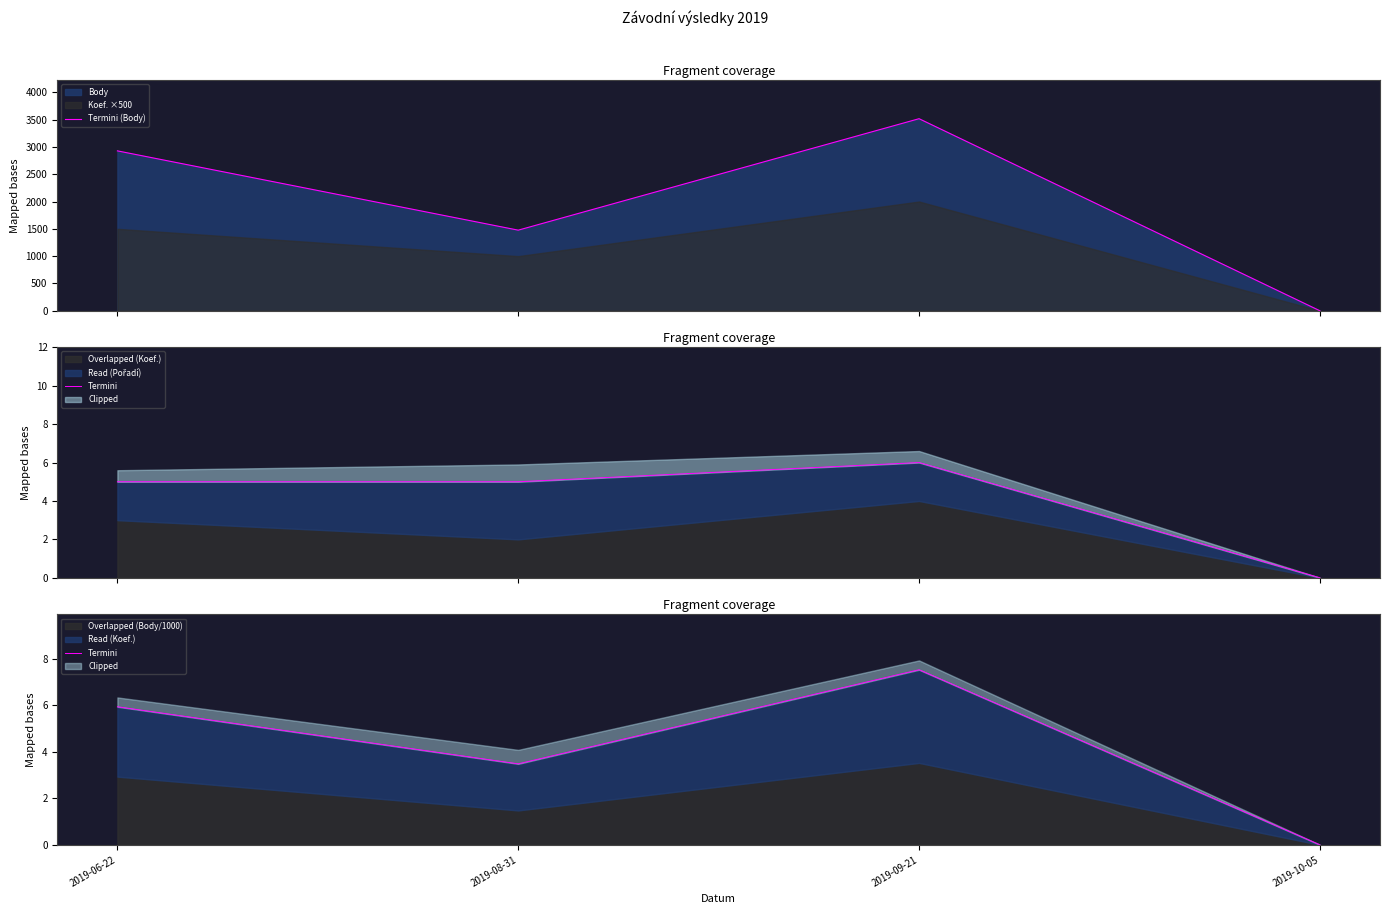

True or false: Termini (Body) has more than 1 points higher than both neighbors.

False